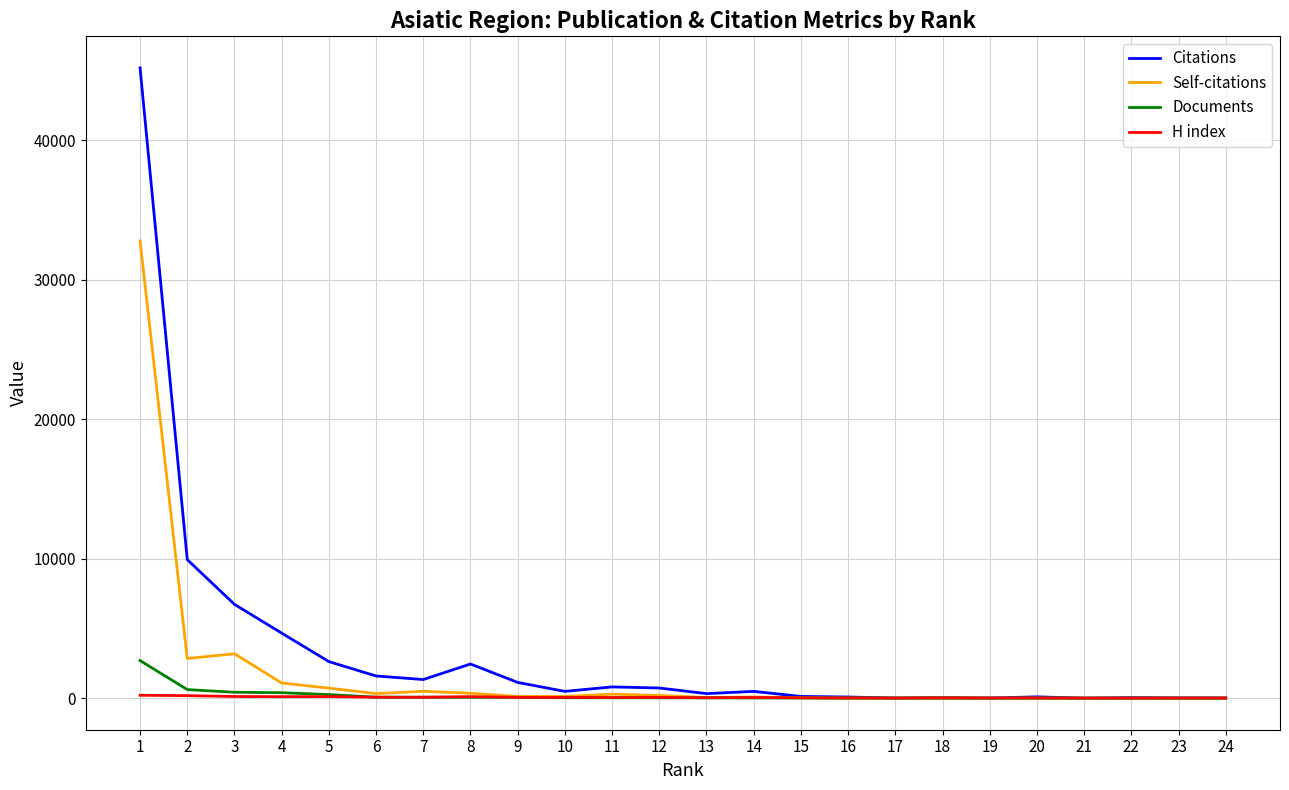

Which series has the largest range (max minus min)?

Citations